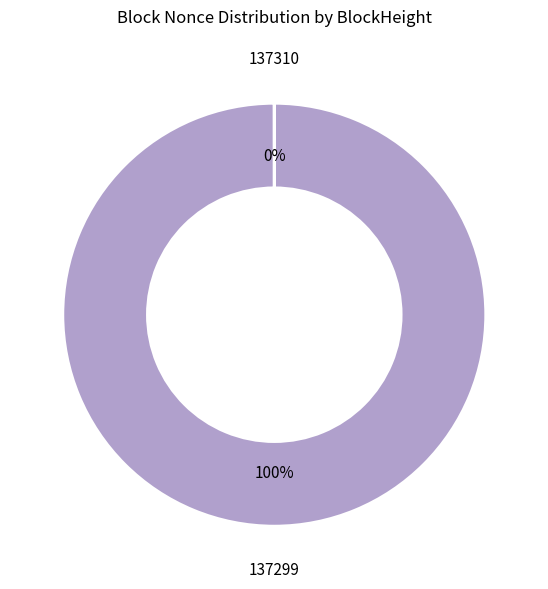

What is the largest slice in the pie chart?

137299